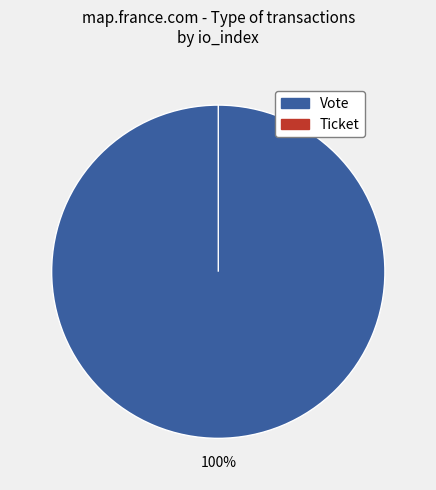

Is Ticket the majority of the pie?

No